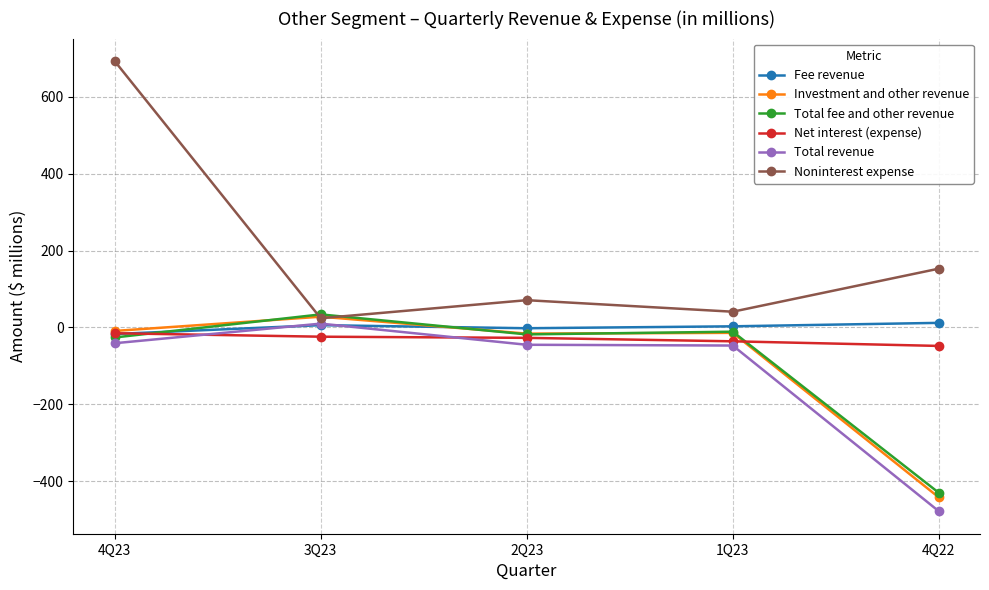

Is it true that Total fee and other revenue equals -26 at 4Q23?

True